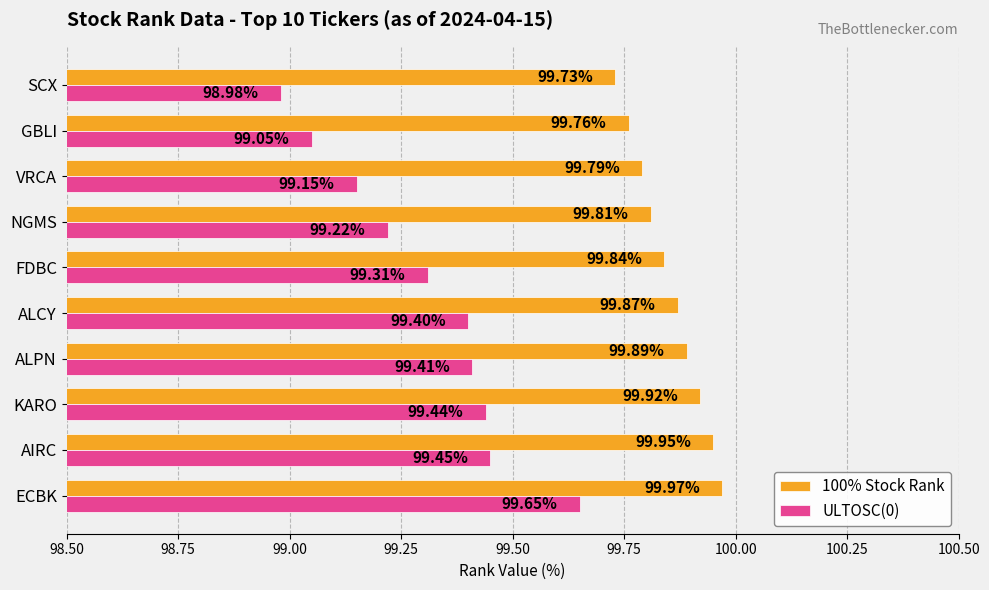

List the labels in order of ULTOSC(0) value, largest first.

ECBK, AIRC, KARO, ALPN, ALCY, FDBC, NGMS, VRCA, GBLI, SCX